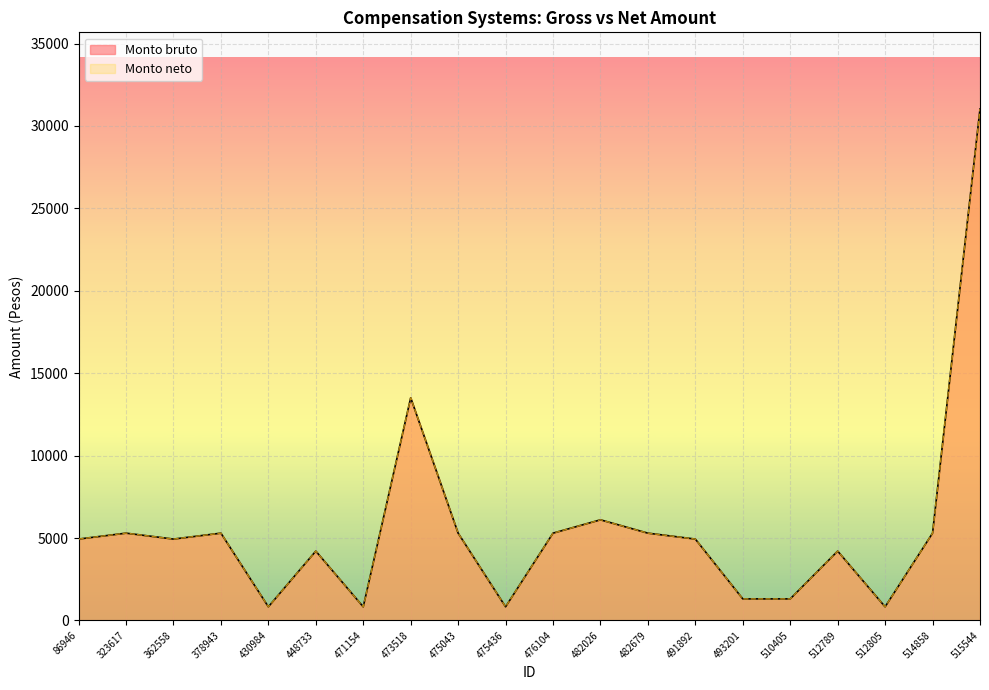

At which category is the sum across all series the highest?

515544